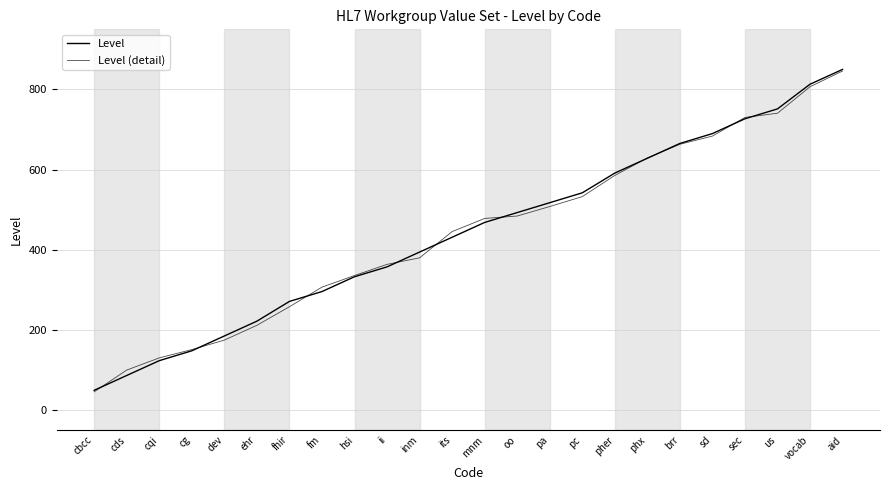

Is this an area chart (filled region under the line)?

No